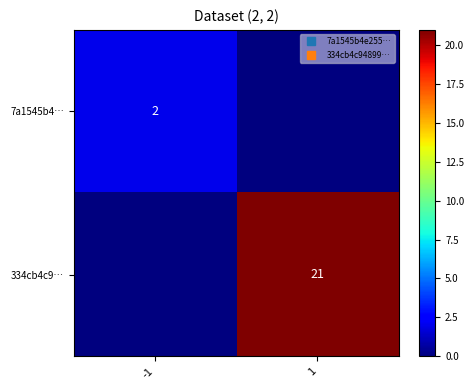

At how many categories does at least one series exceed 7?

1